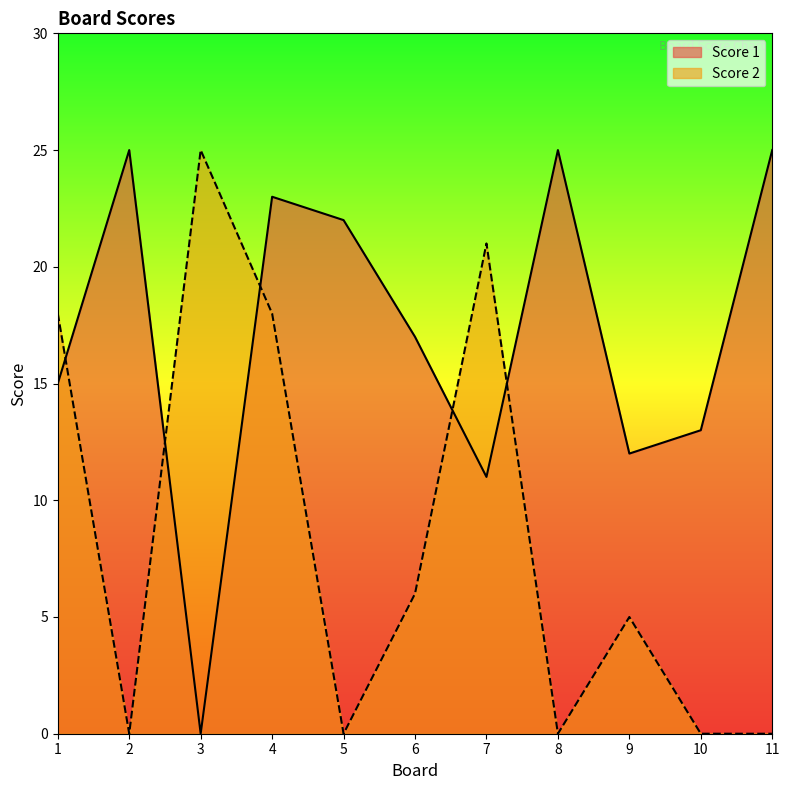

What are all the series names shown in the legend?

Score 1, Score 2